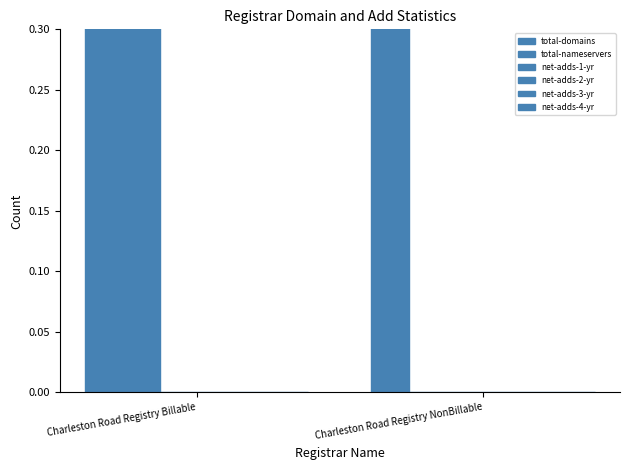

What is the lowest value of the total-domains series?

1